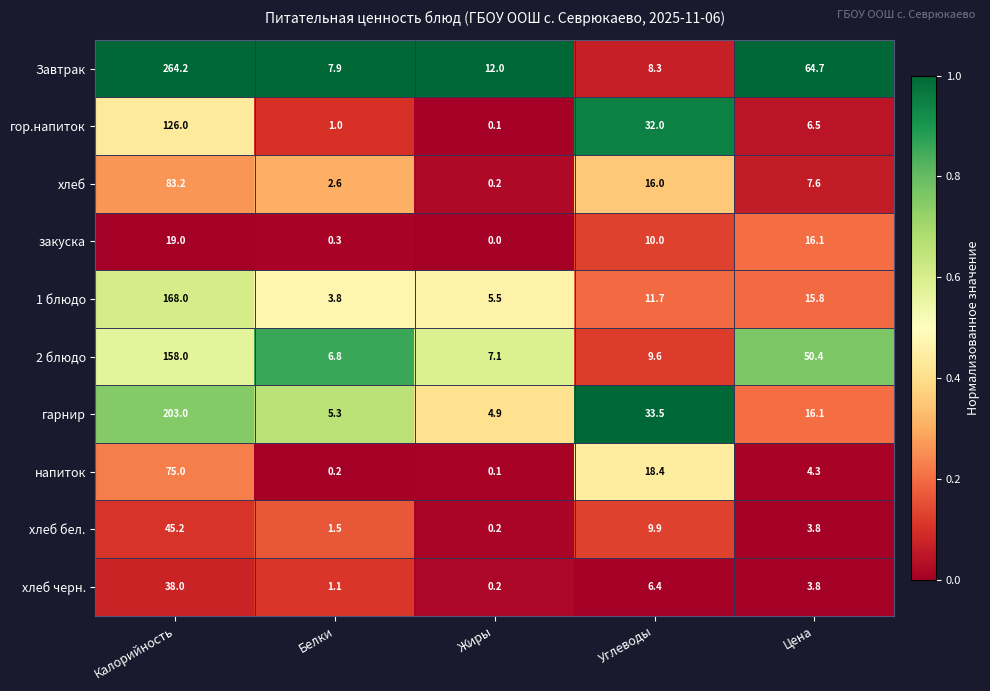

Which series has the largest range (max minus min)?

Завтрак